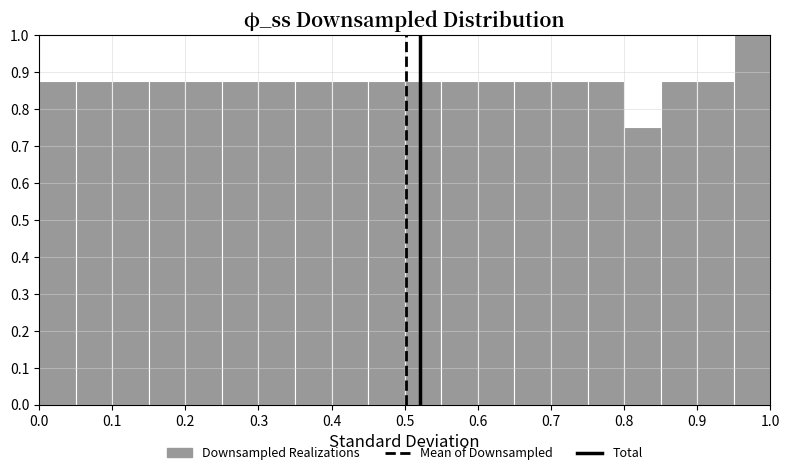

Reading left to right, transcribe this chart: for each bar, give the range it covers on the x-axis and its height. The values are not printed on the chart, so give them approximately, as read against the axis.

0.00 to 0.05: 0.88
0.05 to 0.10: 0.88
0.10 to 0.15: 0.88
0.15 to 0.20: 0.88
0.20 to 0.25: 0.88
0.25 to 0.30: 0.88
0.30 to 0.35: 0.88
0.35 to 0.40: 0.88
0.40 to 0.45: 0.88
0.45 to 0.50: 0.88
0.50 to 0.55: 0.88
0.55 to 0.60: 0.88
0.60 to 0.65: 0.88
0.65 to 0.70: 0.88
0.70 to 0.75: 0.88
0.75 to 0.80: 0.88
0.80 to 0.85: 0.75
0.85 to 0.90: 0.88
0.90 to 0.95: 0.88
0.95 to 1.00: 1.00